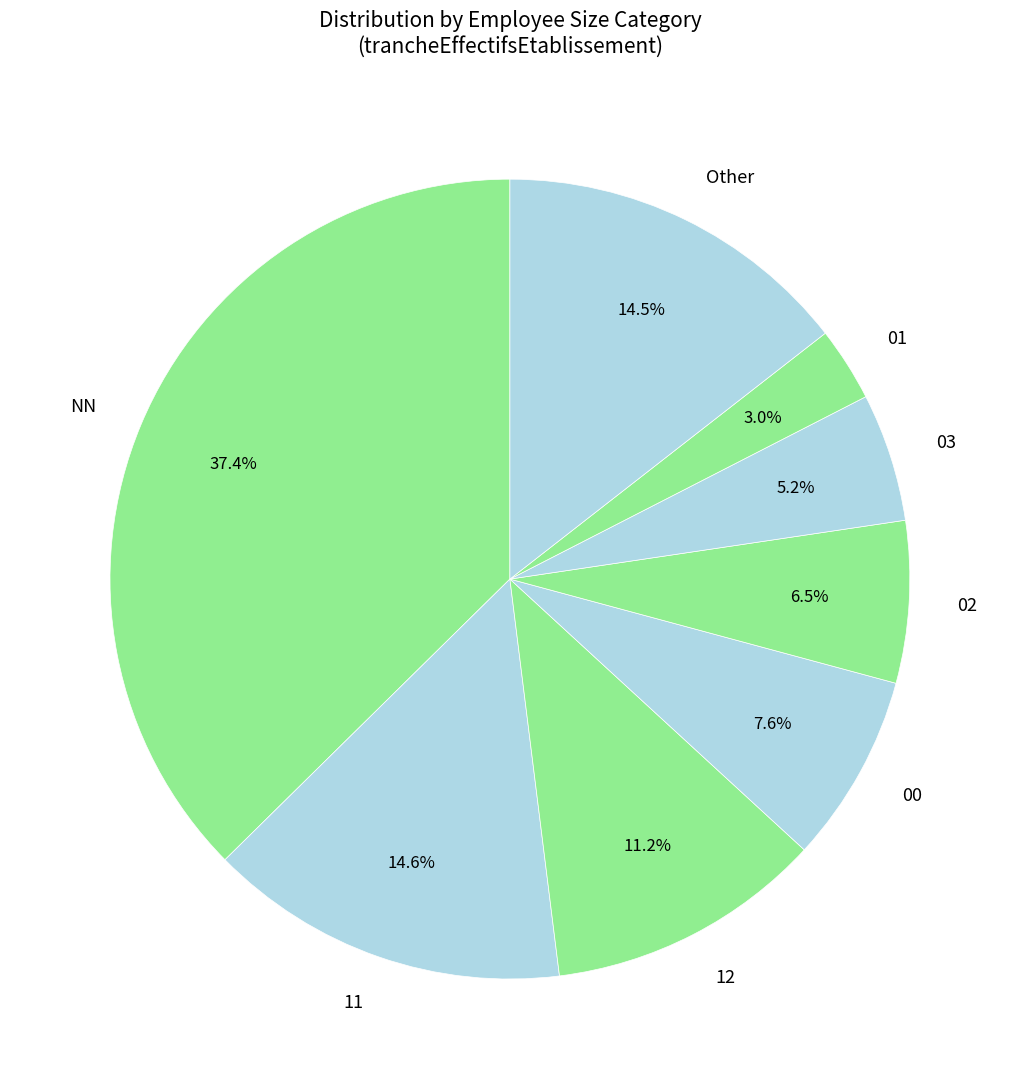

Which slice is the largest?

NN